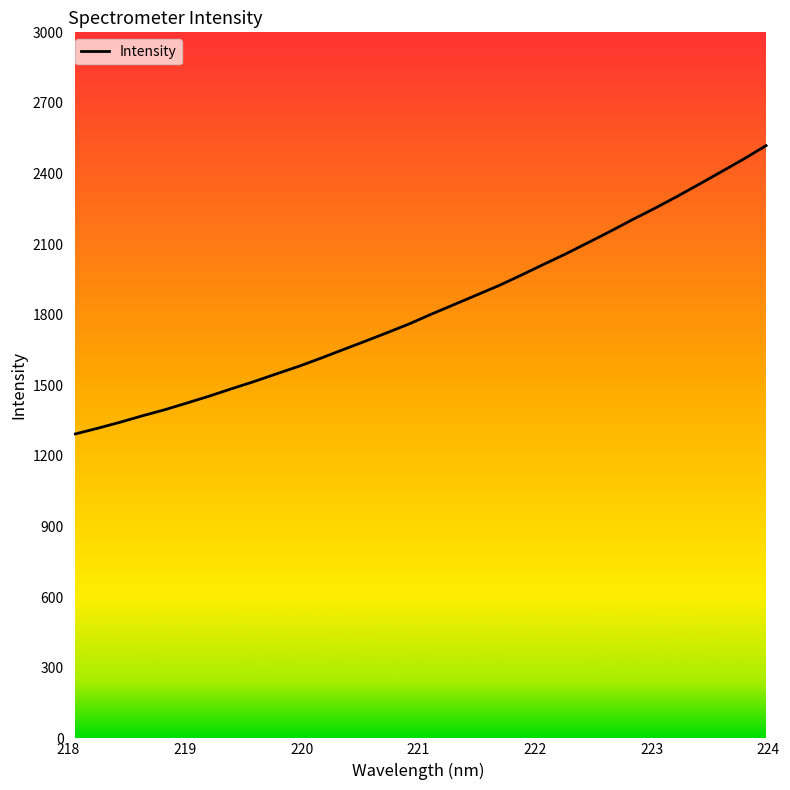

What is the difference between the maximum and minimum values?

1225.2